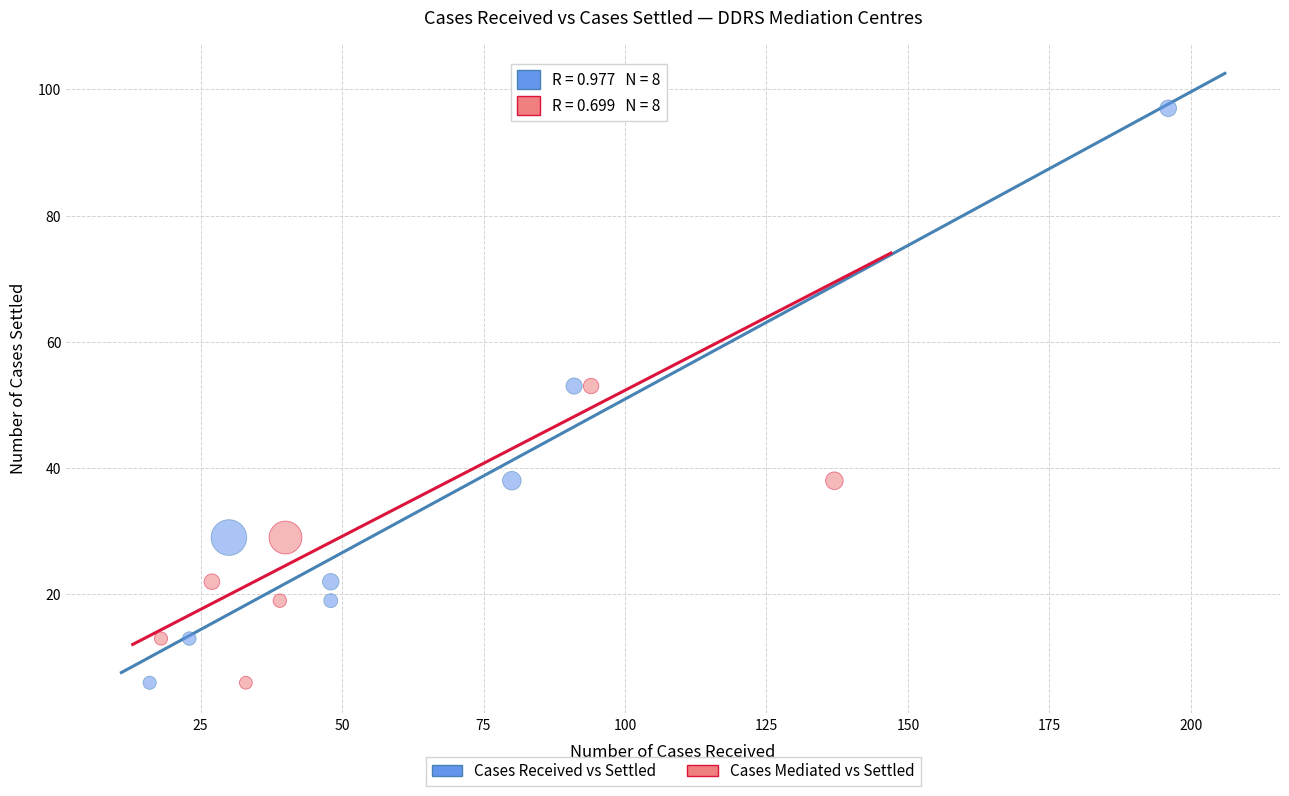

What are all the series names shown in the legend?

Cases Received vs Settled, Cases Mediated vs Settled